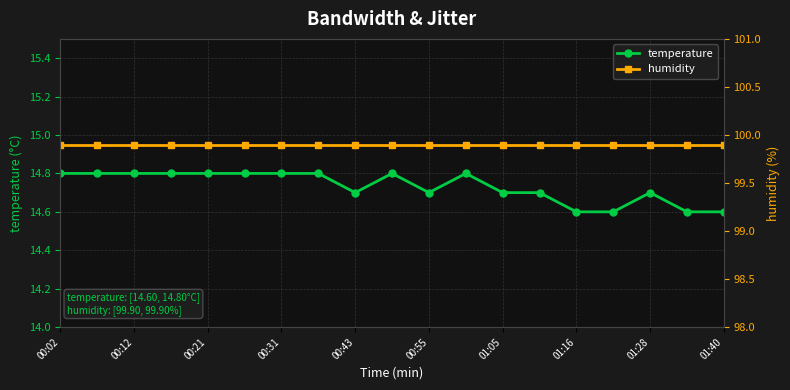

What is the sum of the humidity values at 11 and 15?

199.8